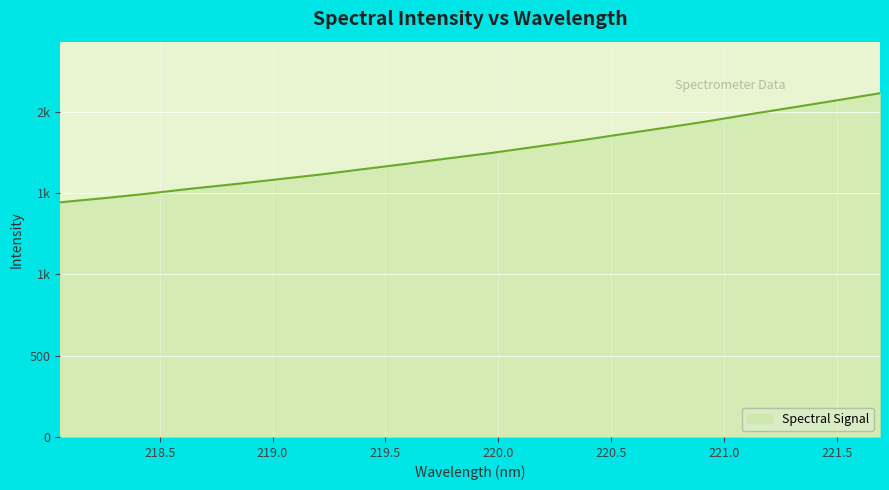

Reading right to left, extract all data points from this chart.

2112.8	2069.2	2026.6	1984.5	1940.3	1900.1	1860.5	1820.6	1783.2	1746.1	1712.9	1678.3	1645.7	1612.2	1582.6	1553.0	1525.3	1494.8	1467.6	1442.5